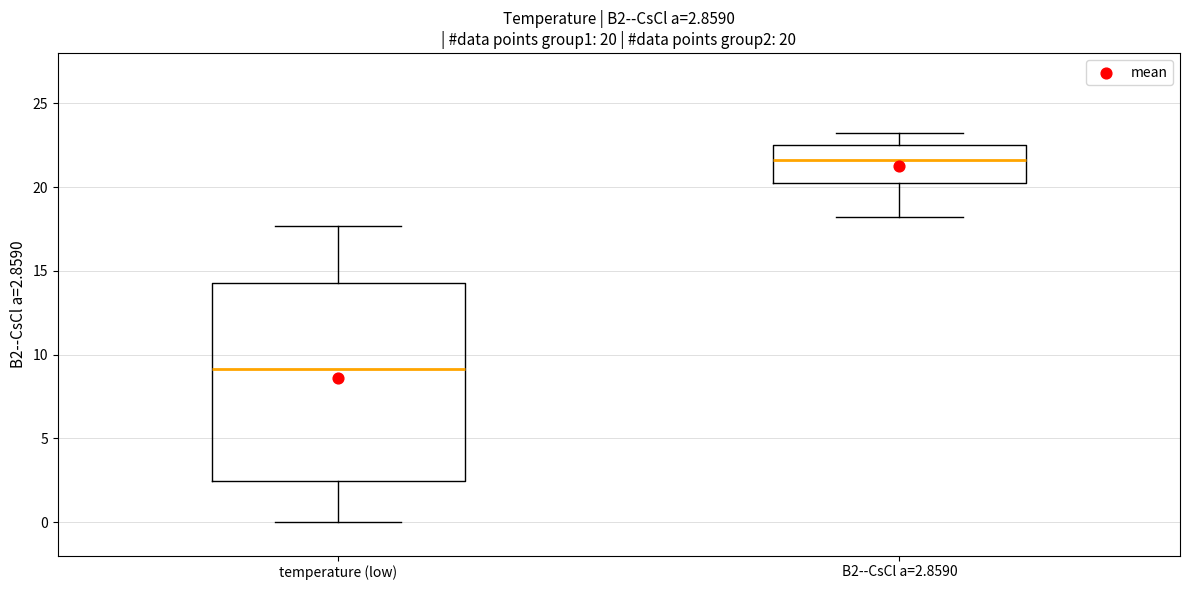

Comparing the boxes themselves (not the whiskers), which one is the tallest?

temperature (low)